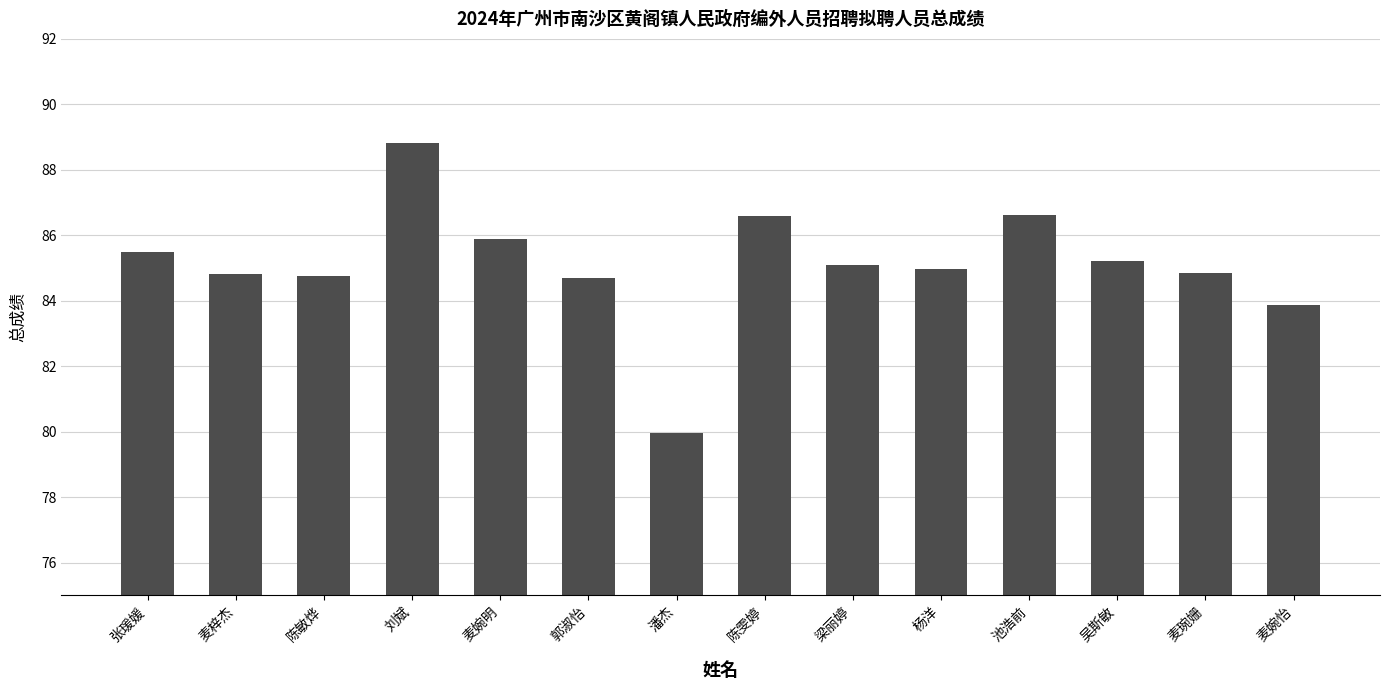

Approximately how many times larger is the value at 麦梓杰 compared to 刘斌?

1.0